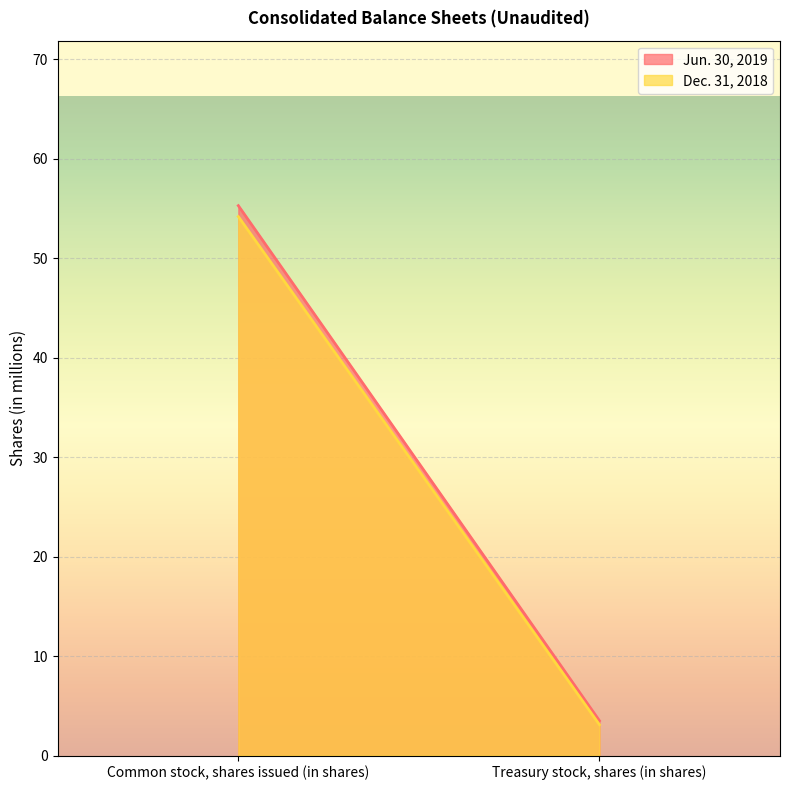

The Dec. 31, 2018 series shows 5.4 at Treasury stock, shares (in shares). True or false?

False